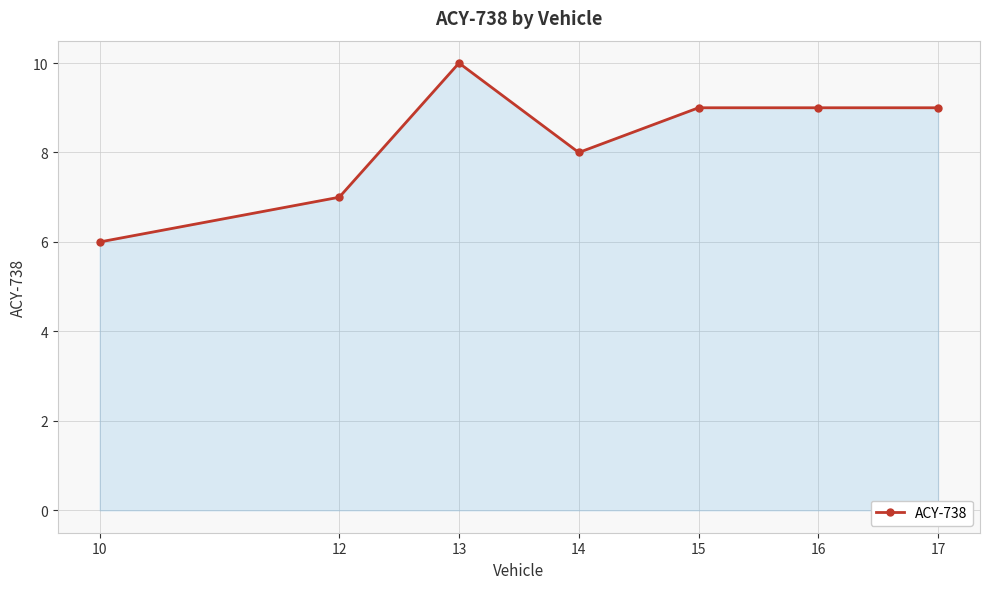

At which category does the data reach its first local peak?

13